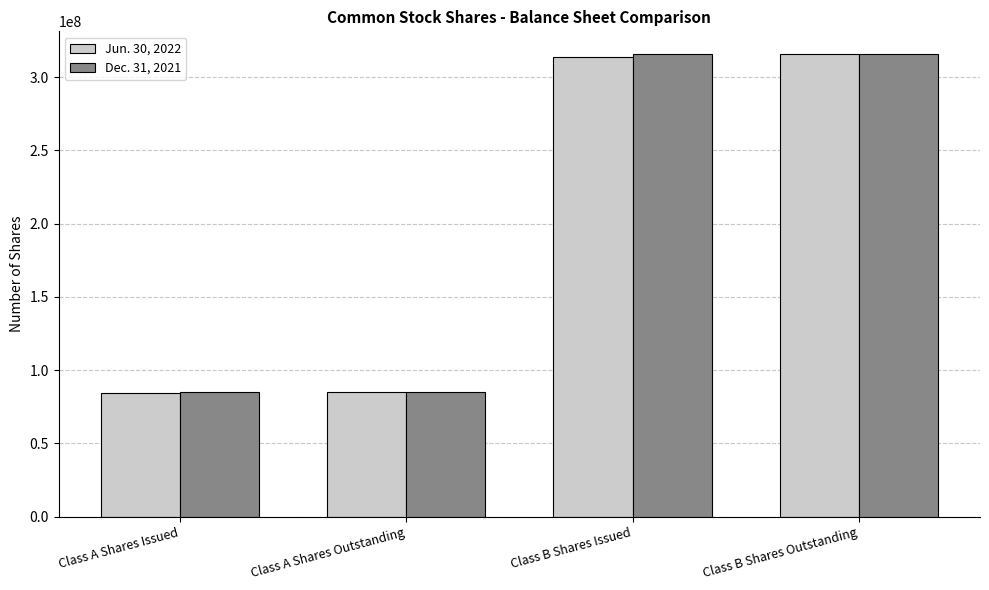

Is the value of Dec. 31, 2021 at Class B Shares Issued greater than the value of Jun. 30, 2022 at Class A Shares Outstanding?

Yes